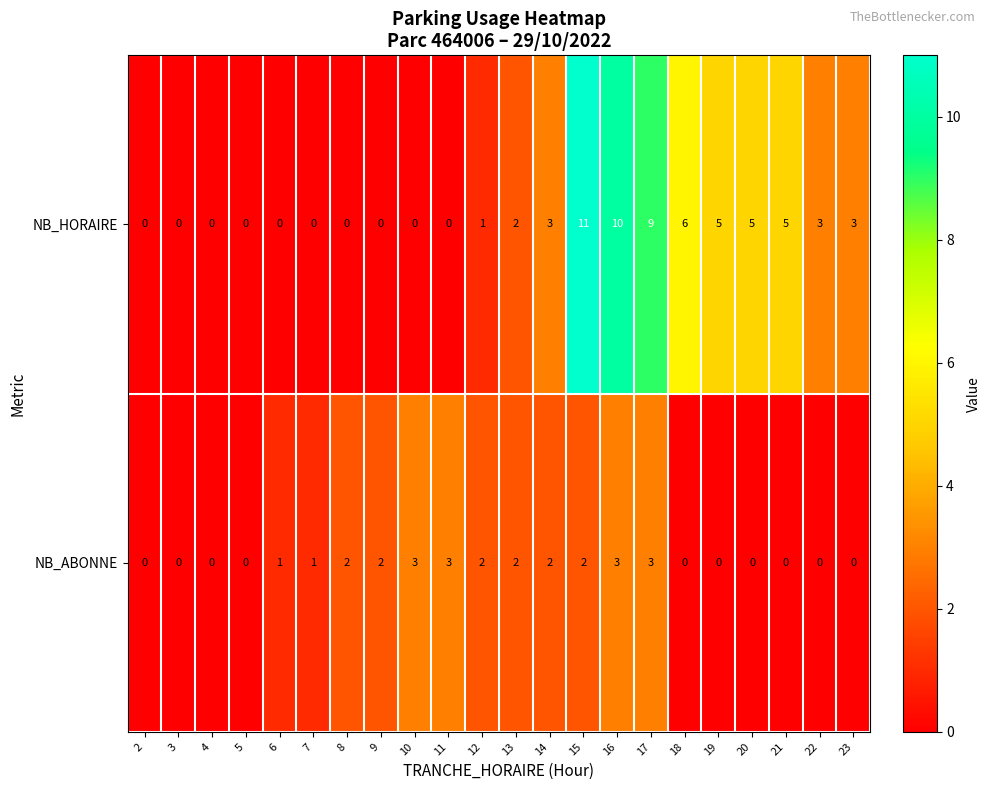

What value does the NB_HORAIRE series have at 14, to the nearest 5?

5